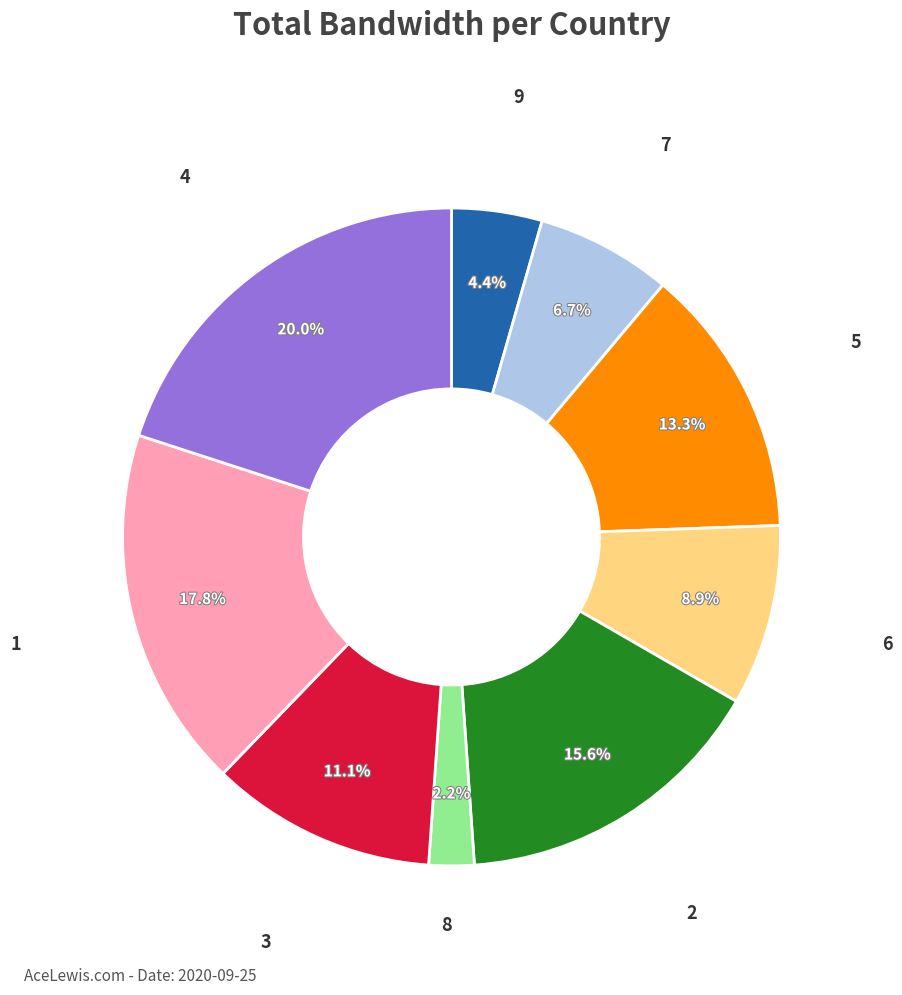

What percentage do 2 and 5 together represent?

28.9%